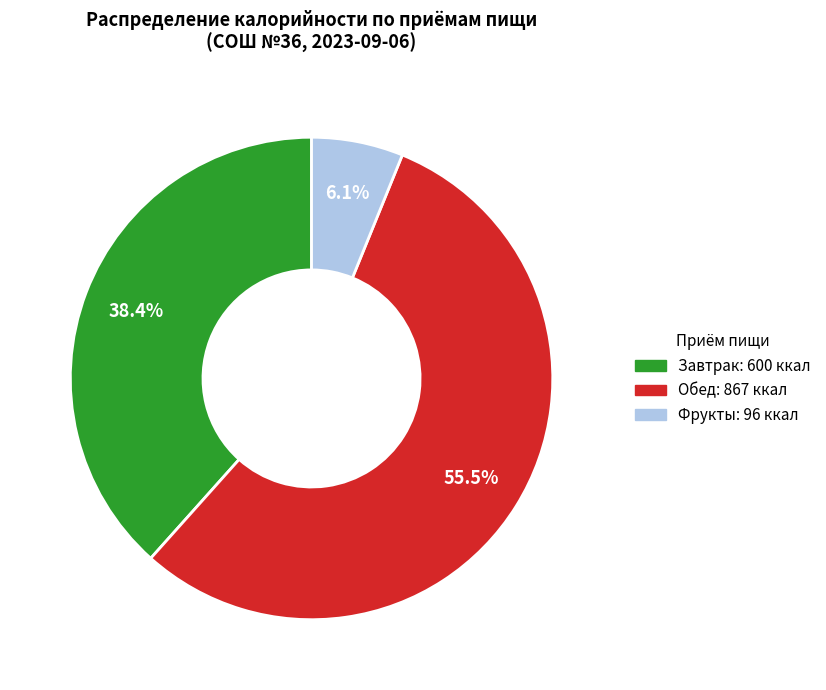

What is the total percentage of Обед and Завтрак?

93.9%